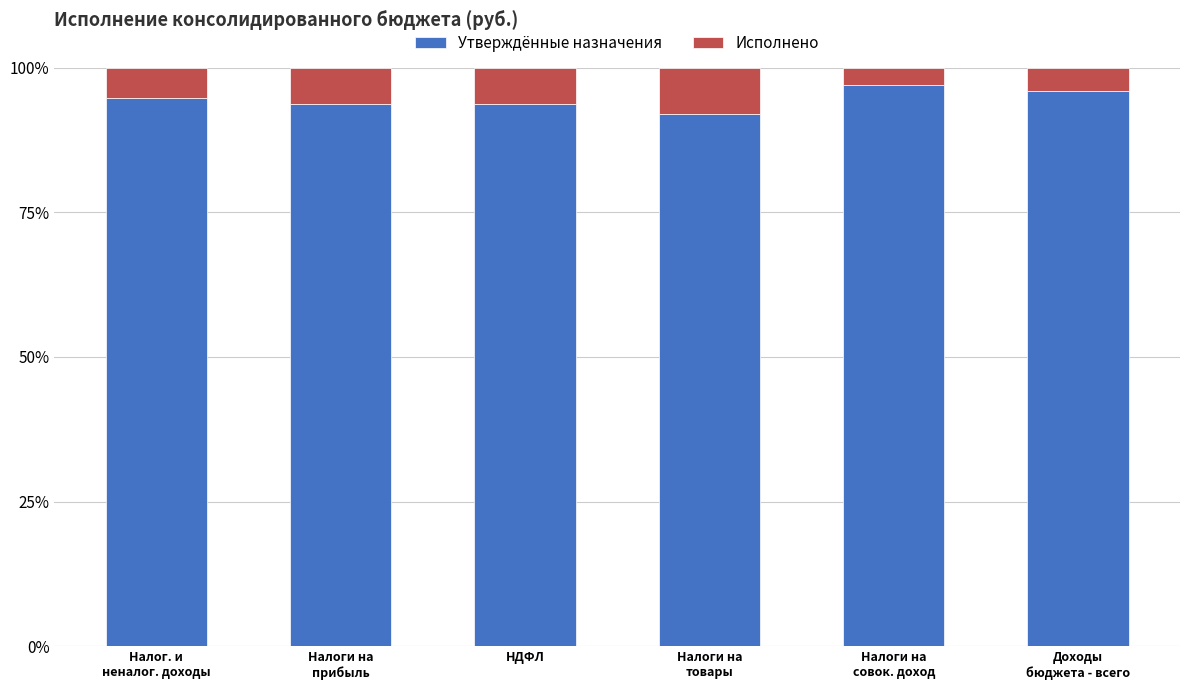

Where does the Утверждённые назначения series first go above 94?

Налог. и
неналог. доходы